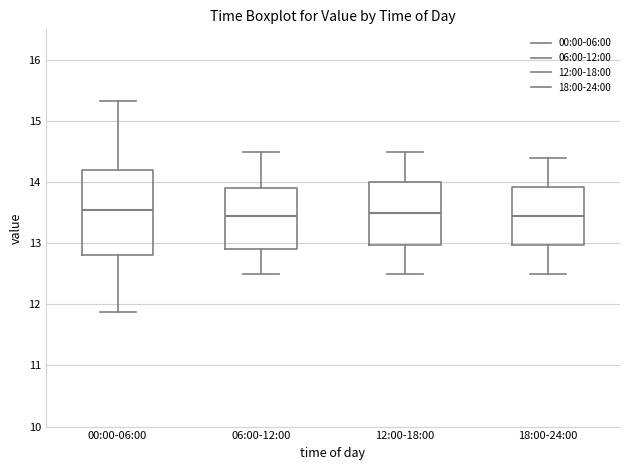

Which box is the tallest, from its lower edge to its upper edge?

00:00-06:00